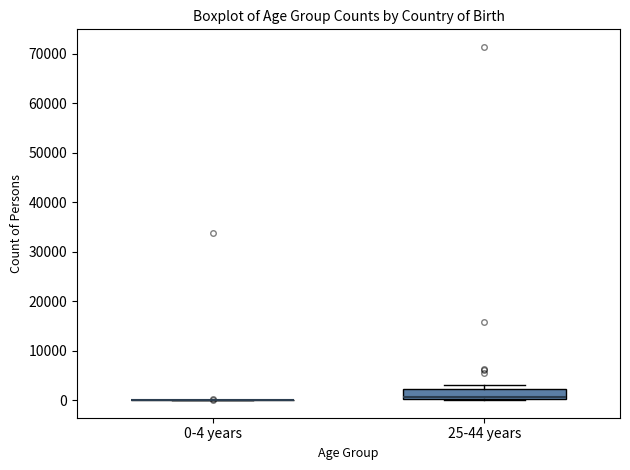

Which box is the tallest, from its lower edge to its upper edge?

25-44 years